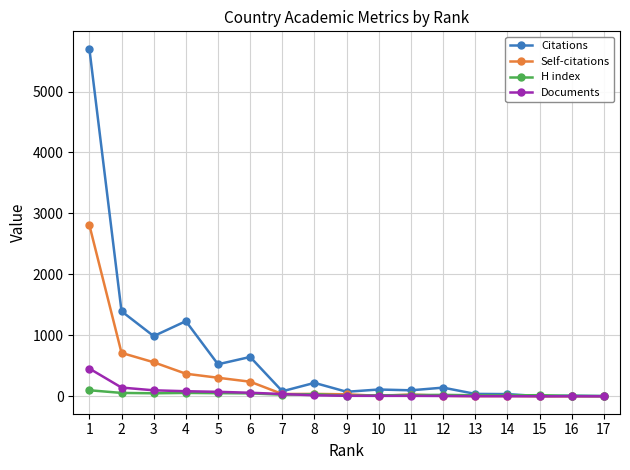

At which label does Self-citations reach its peak?

1